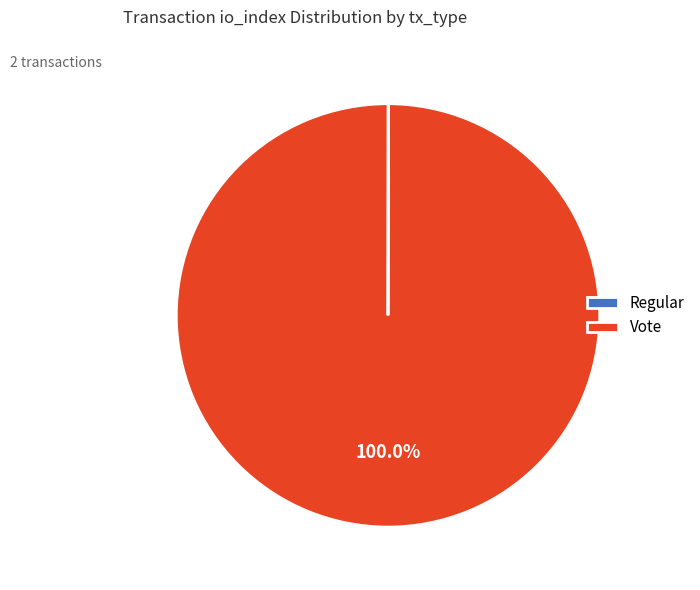

What is the largest slice in the pie chart?

Vote